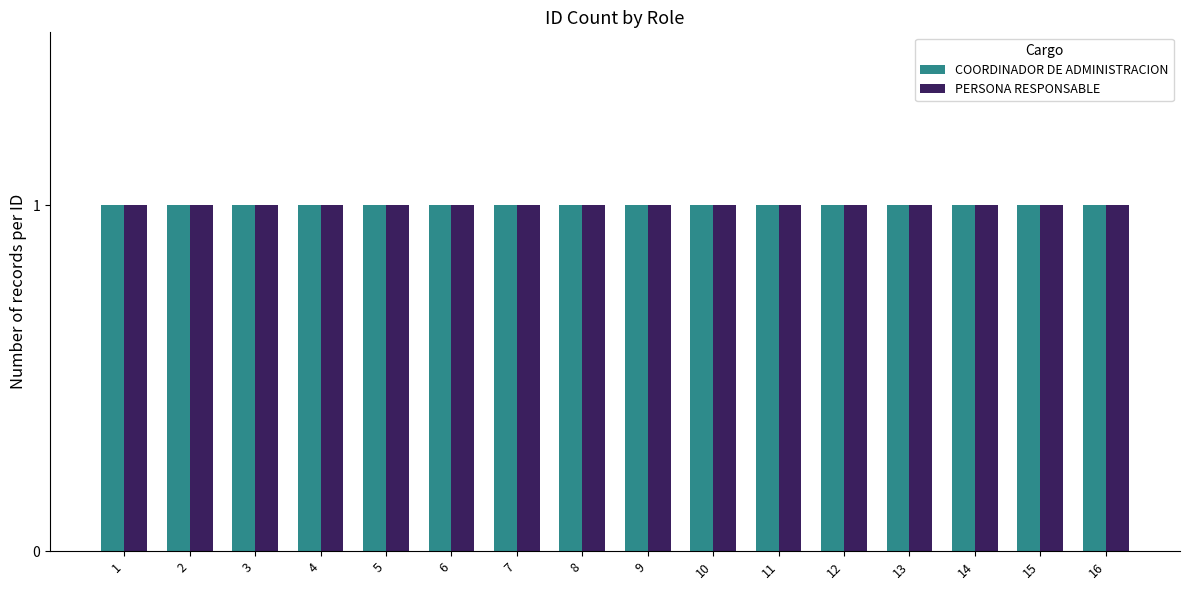

Are the bars horizontal?

No